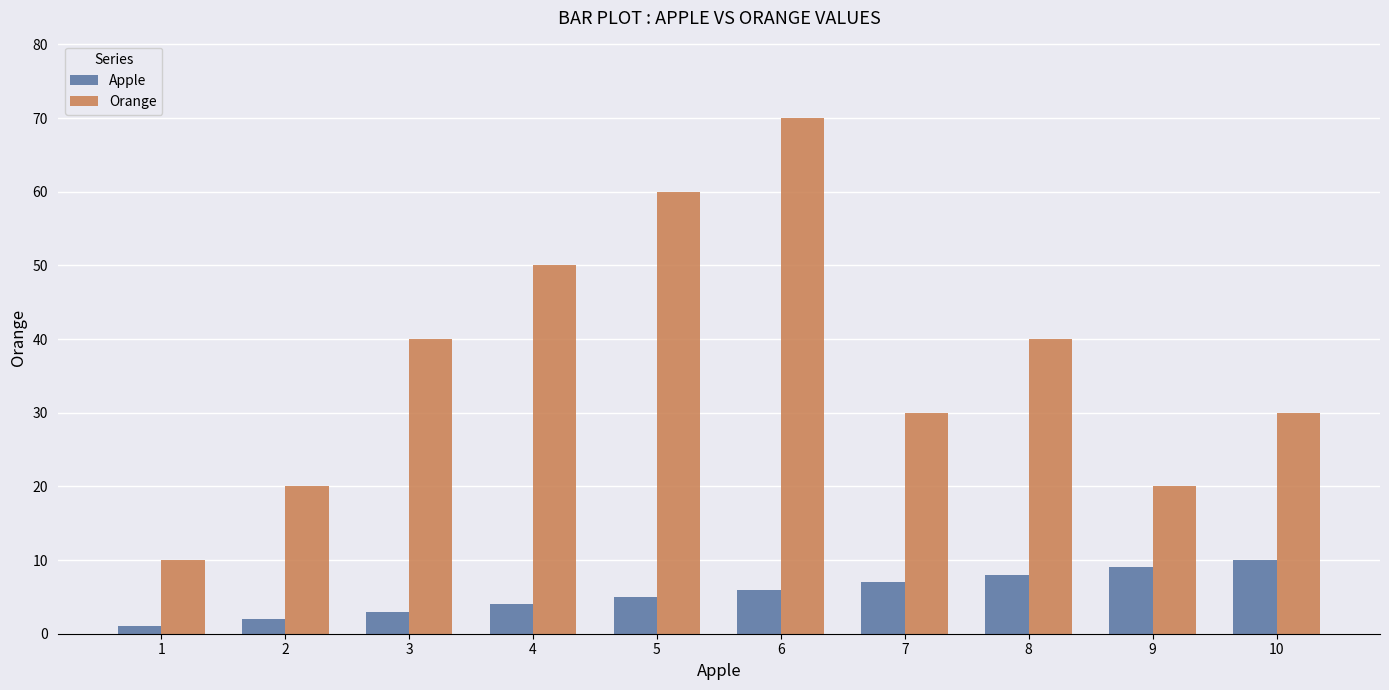

Rank the series by their maximum value, from lowest to highest.

Apple, Orange